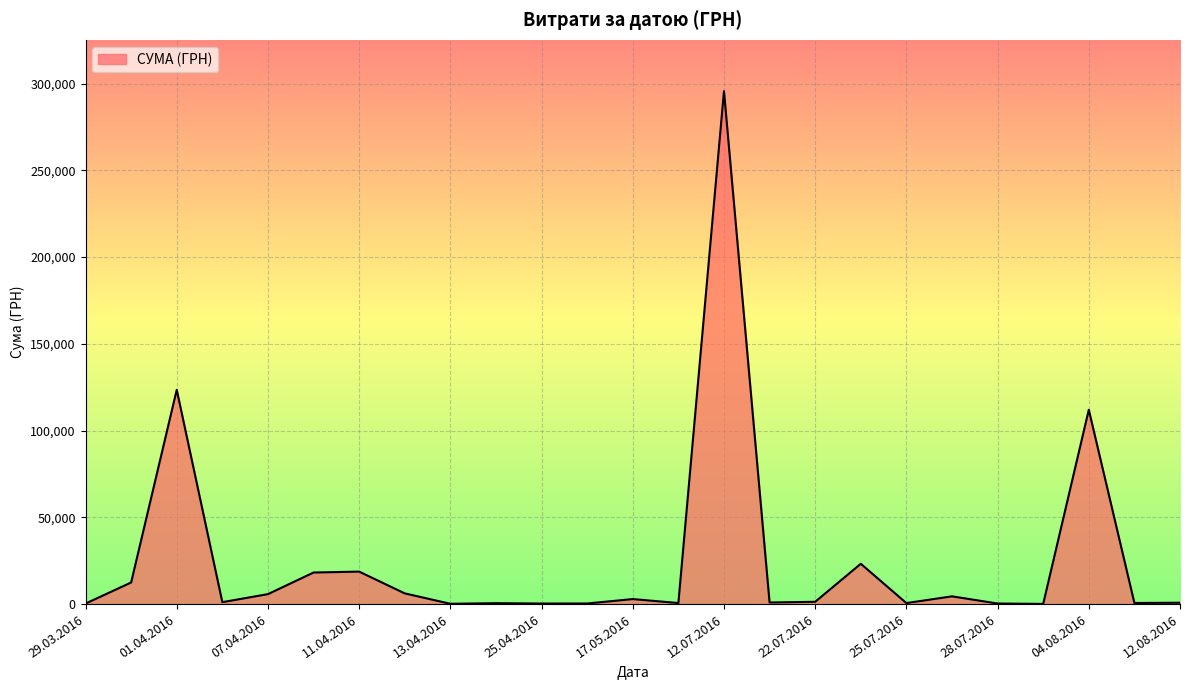

What is the difference between the maximum and minimum values?

295540.8